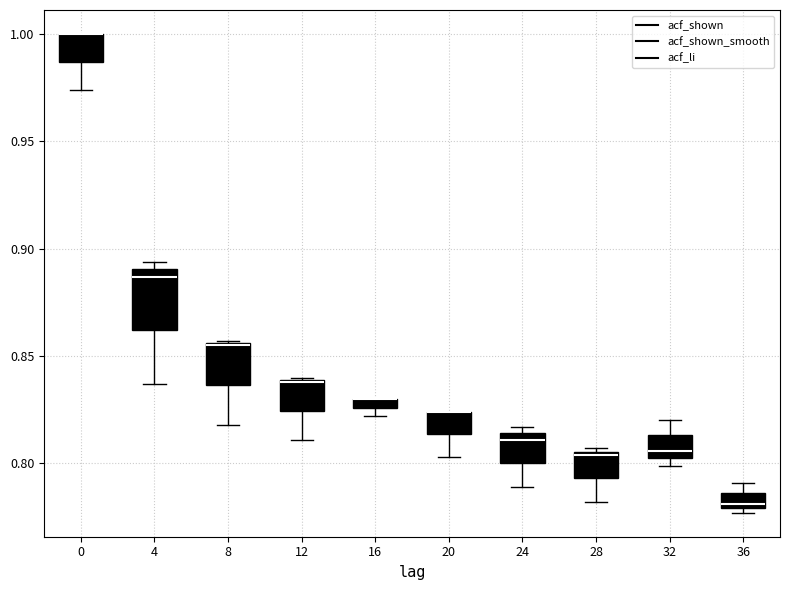

Where does the lower whisker of the box at x = 20 end on the y-axis? The values are not printed on the chart, so give them approximately, as read against the axis.

0.805